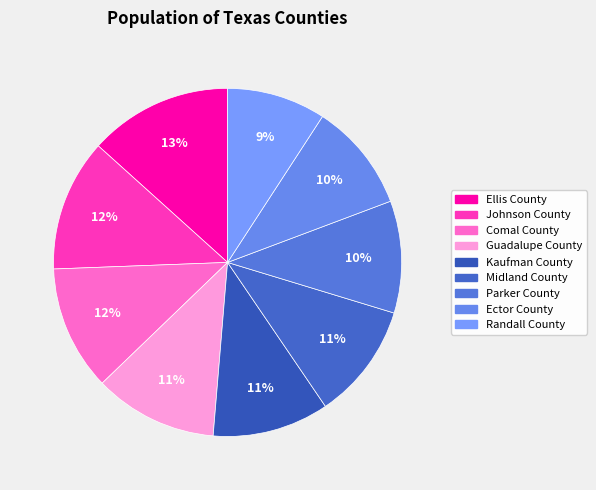

Count the number of slices in the pie.

9